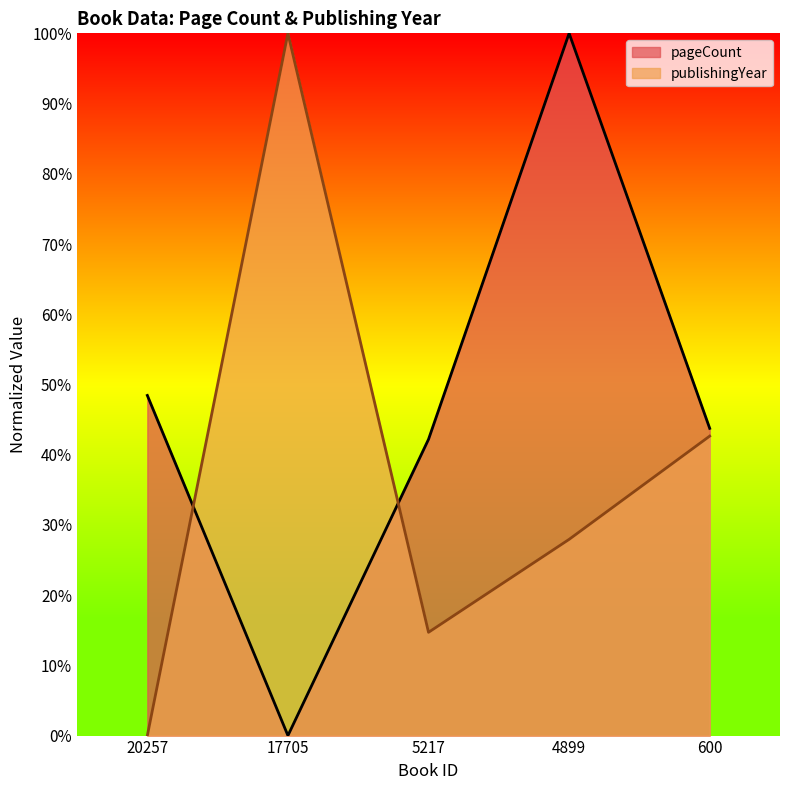

What is the difference between the maximum and minimum values in the publishingYear series?

1.0